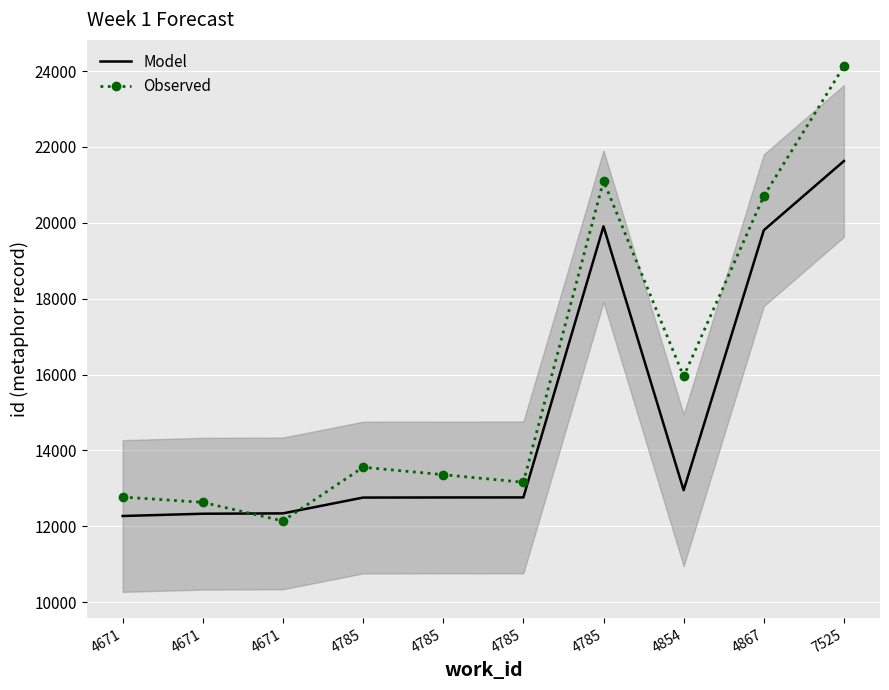

How many lines are shown in the chart?

2